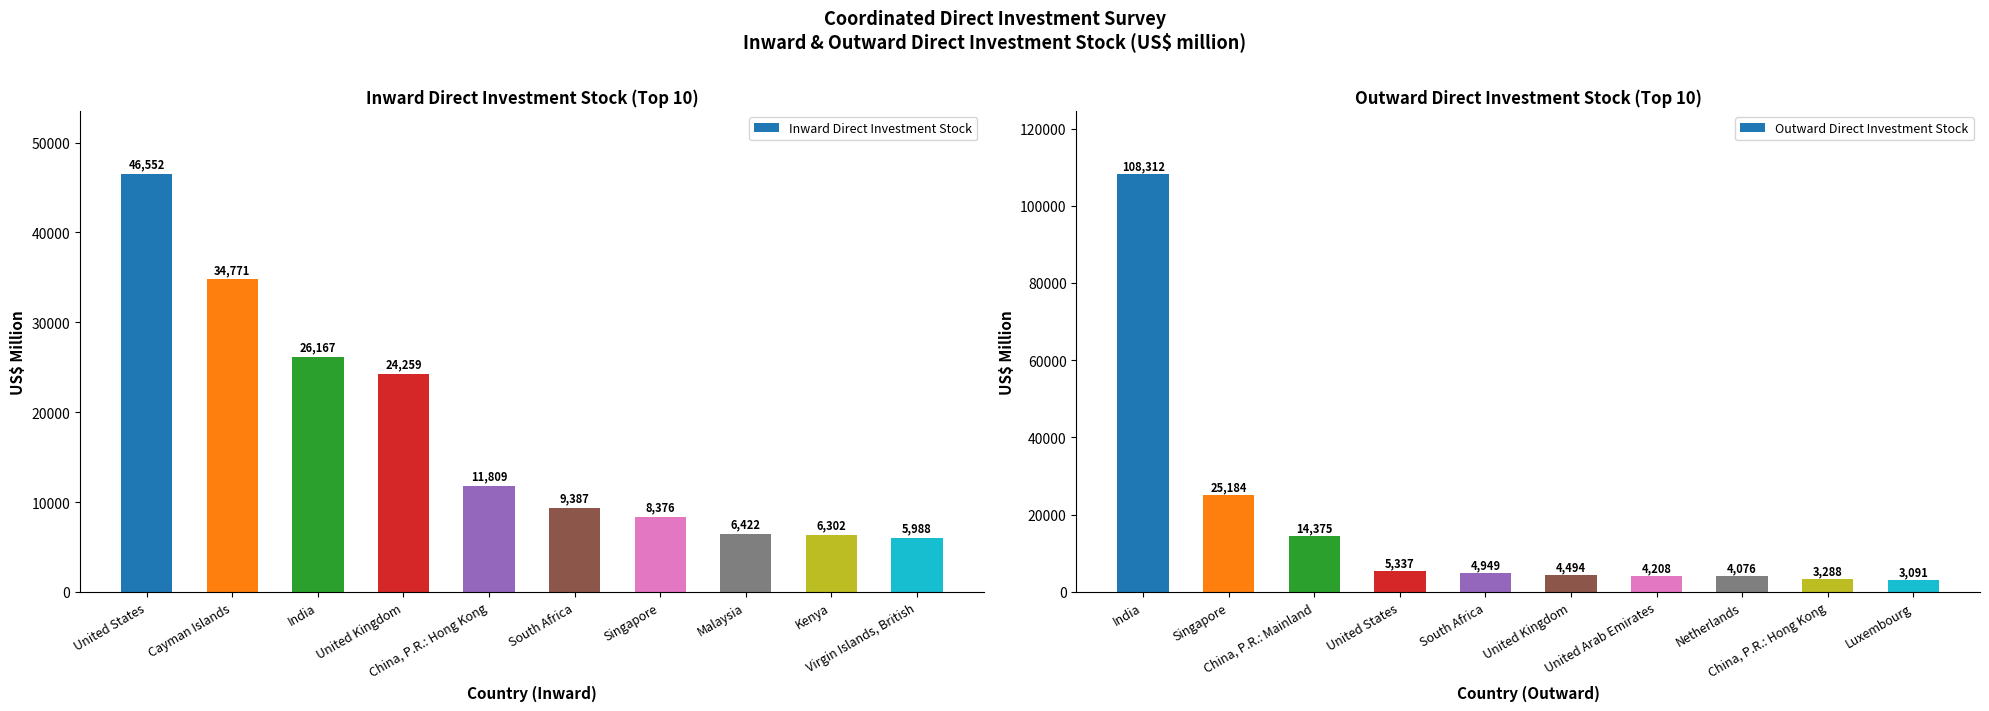

Reading right to left, transcribe all the data shown in this chart.

Inward Direct Investment Stock: 5988	6302	6422	8376	9387	11809	24259	26167	34771	46552
Outward Direct Investment Stock: 3091	3288	4076	4208	4494	4949	5337	14375	25184	108312